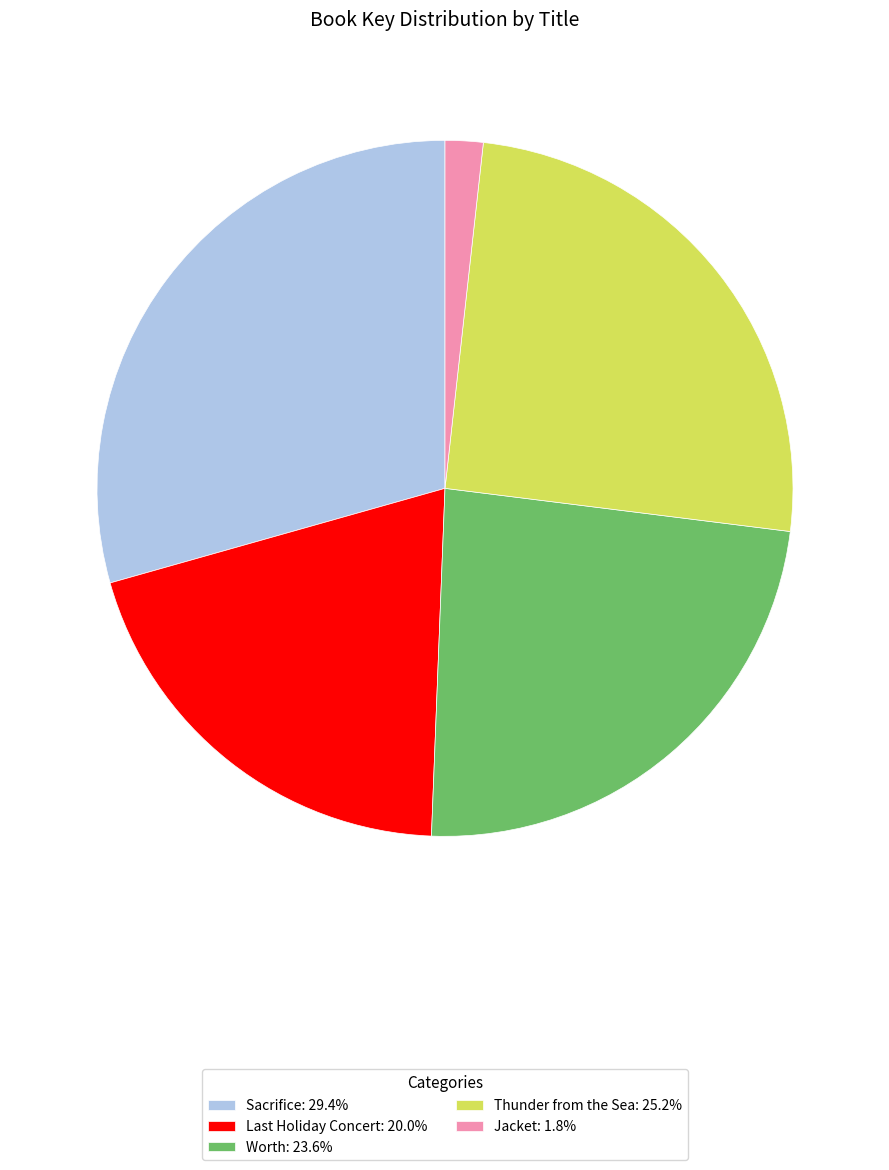

Rank the categories by value from lowest to highest.

Jacket, Last Holiday Concert, Worth, Thunder from the Sea, Sacrifice